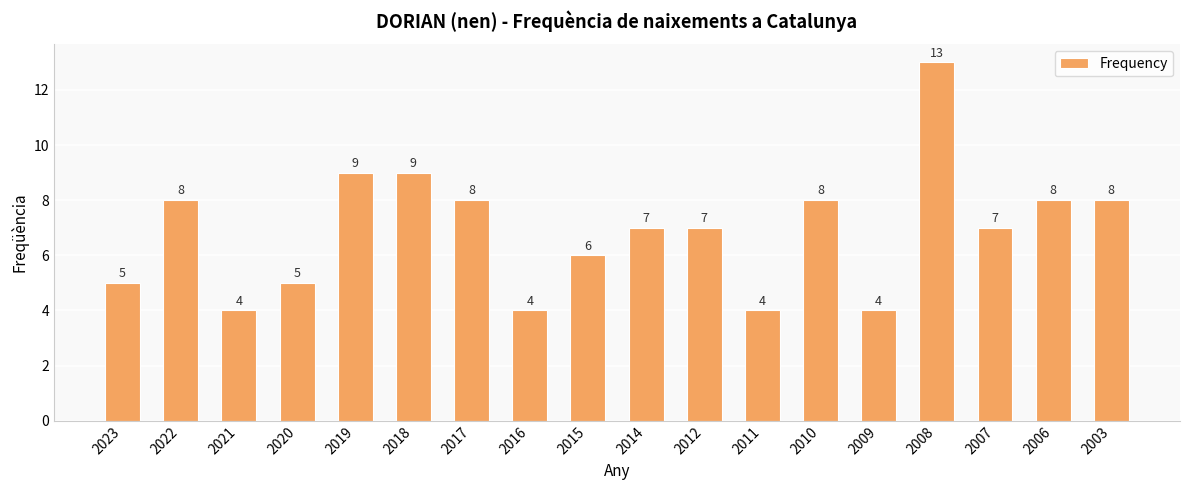

The chart shows a value of 11 at 2006. True or false?

False